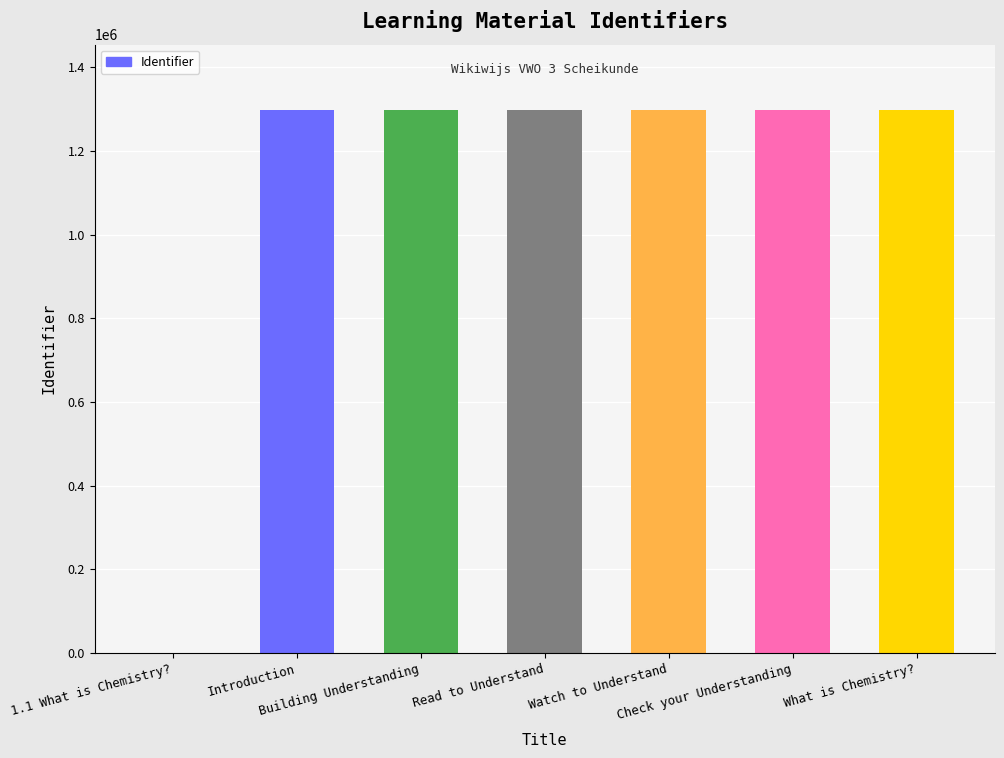

What is the sum of all values?

7791734